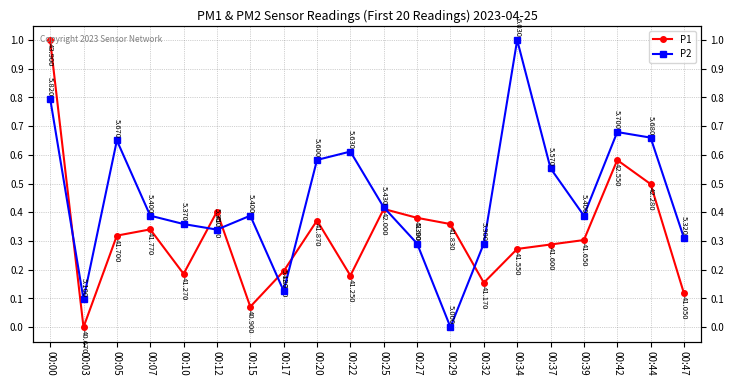

Reading right to left, transcribe all the data shown in this chart.

P1: 0.1	0.5	0.6	0.3	0.3	0.3	0.2	0.4	0.4	0.4	0.2	0.4	0.2	0.1	0.4	0.2	0.3	0.3	0.0	1.0
P2: 0.3	0.7	0.7	0.4	0.6	1.0	0.3	0.0	0.3	0.4	0.6	0.6	0.1	0.4	0.3	0.4	0.4	0.7	0.1	0.8